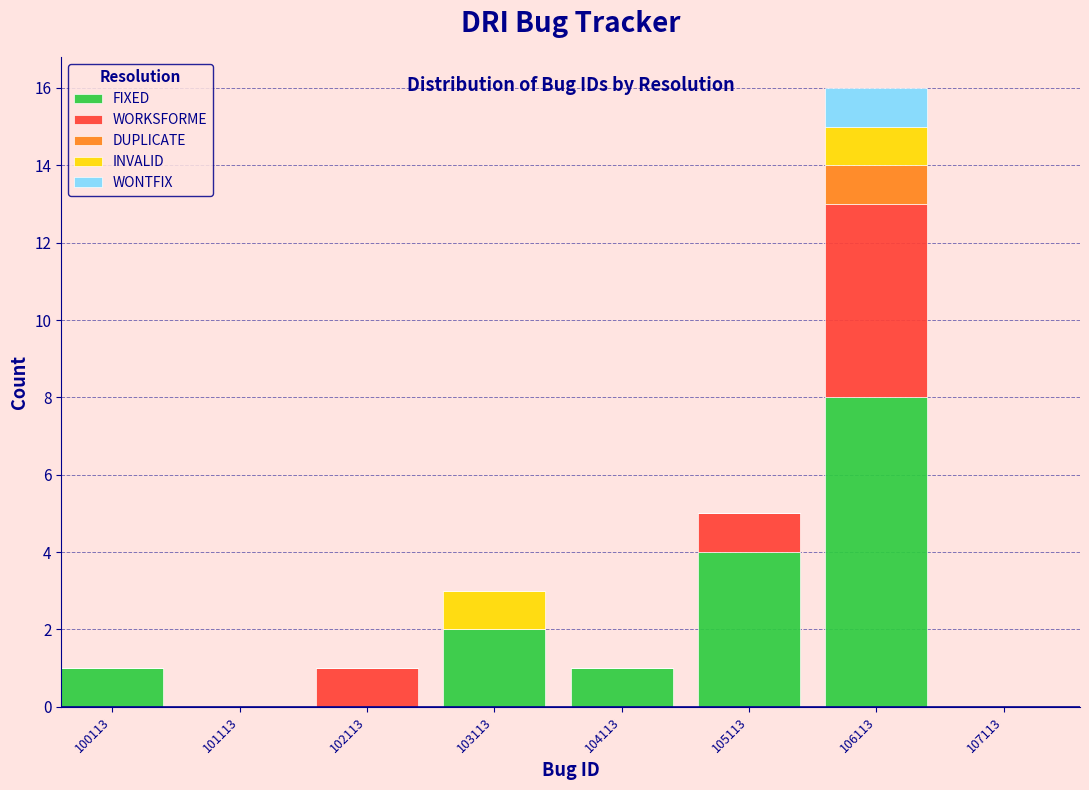

Which category has the highest value in the FIXED series?

106113